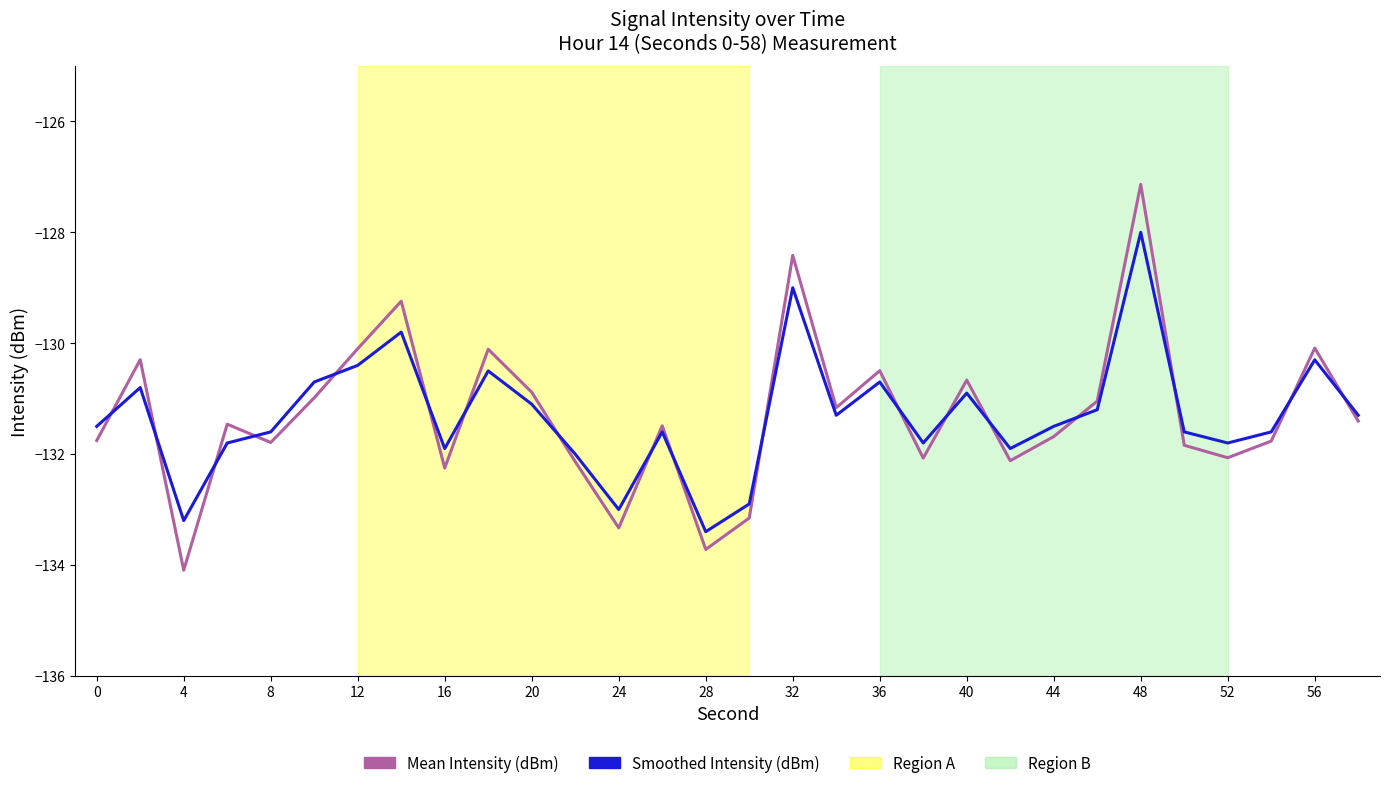

Is this an area chart (filled region under the line)?

No